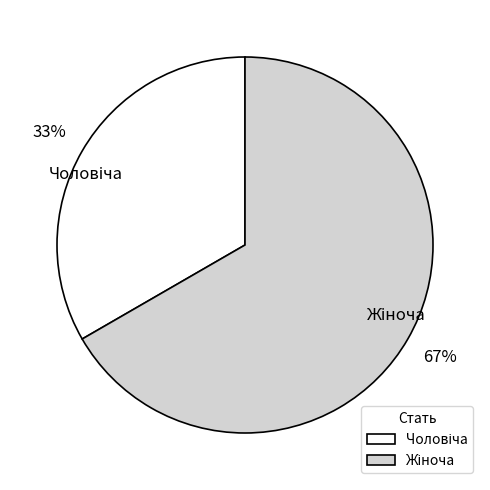

Is there any slice that represents more than half of the pie?

Yes